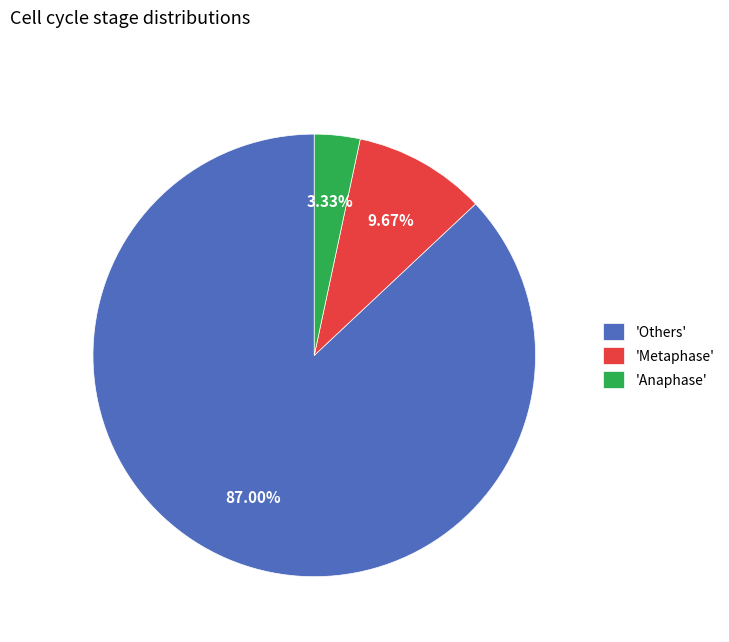

Does 'Metaphase' account for over 50% of the chart?

No